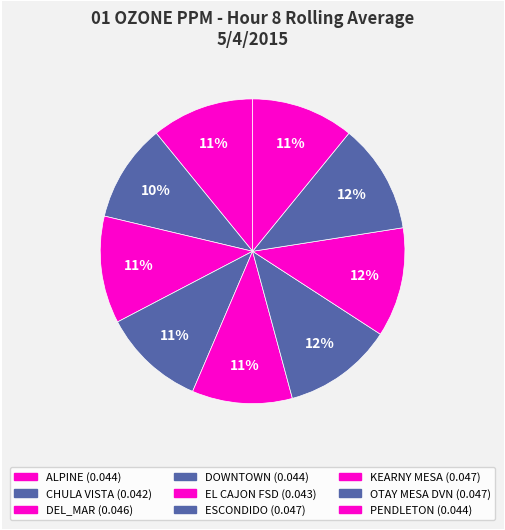

To the nearest percent, what is the difference between the largest and smallest slice percentages?

1%